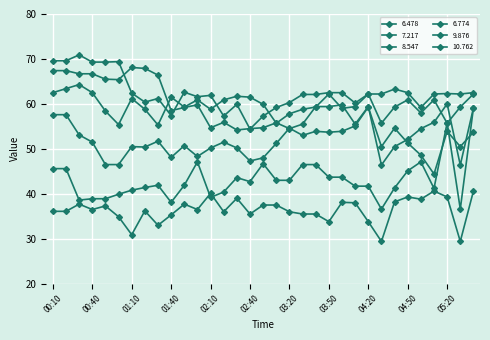

How many categories are shown in the chart?

33